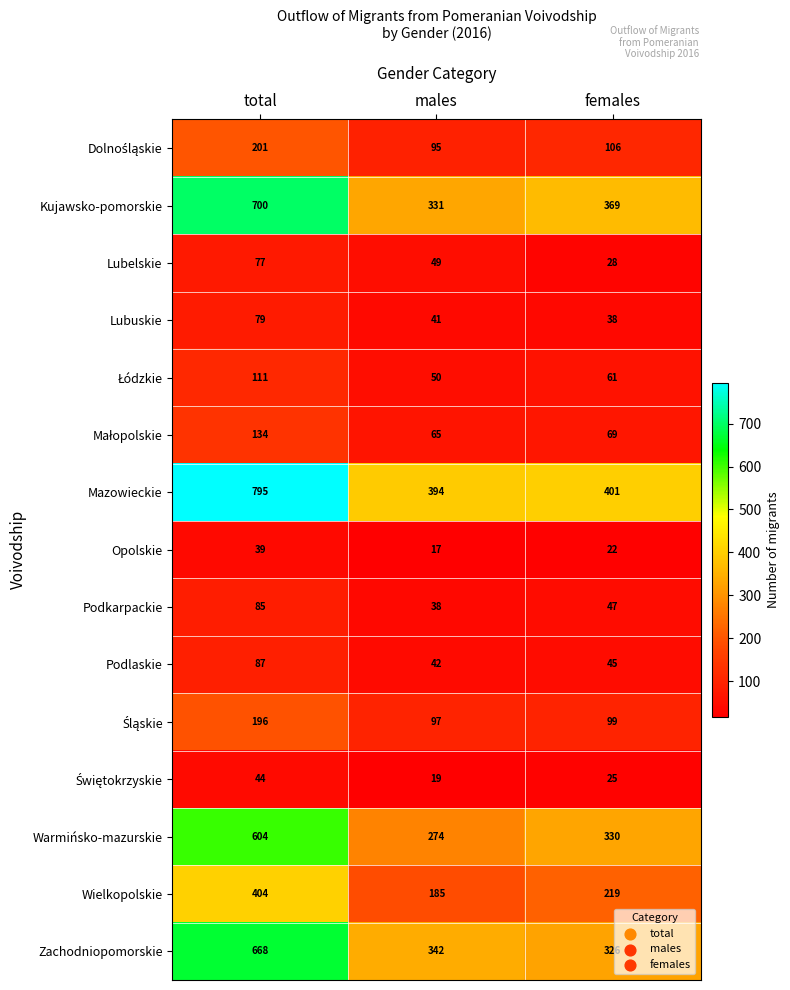

Count the number of data series in this chart.

15